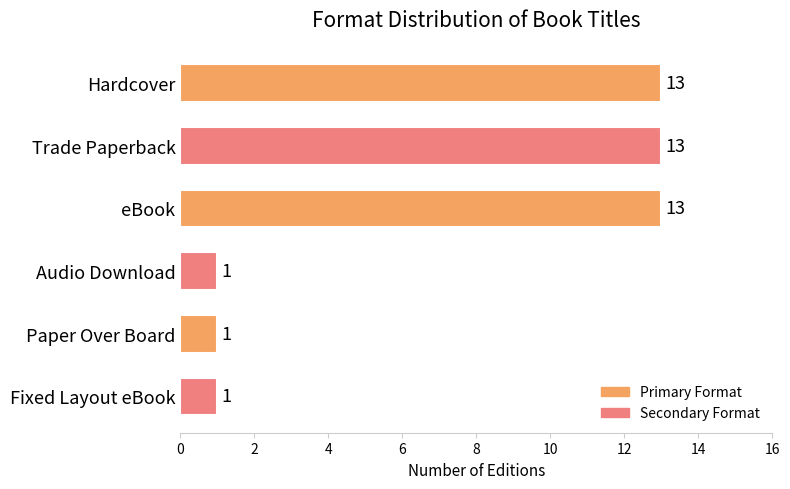

Is it true that the value at Audio Download is 0?

False